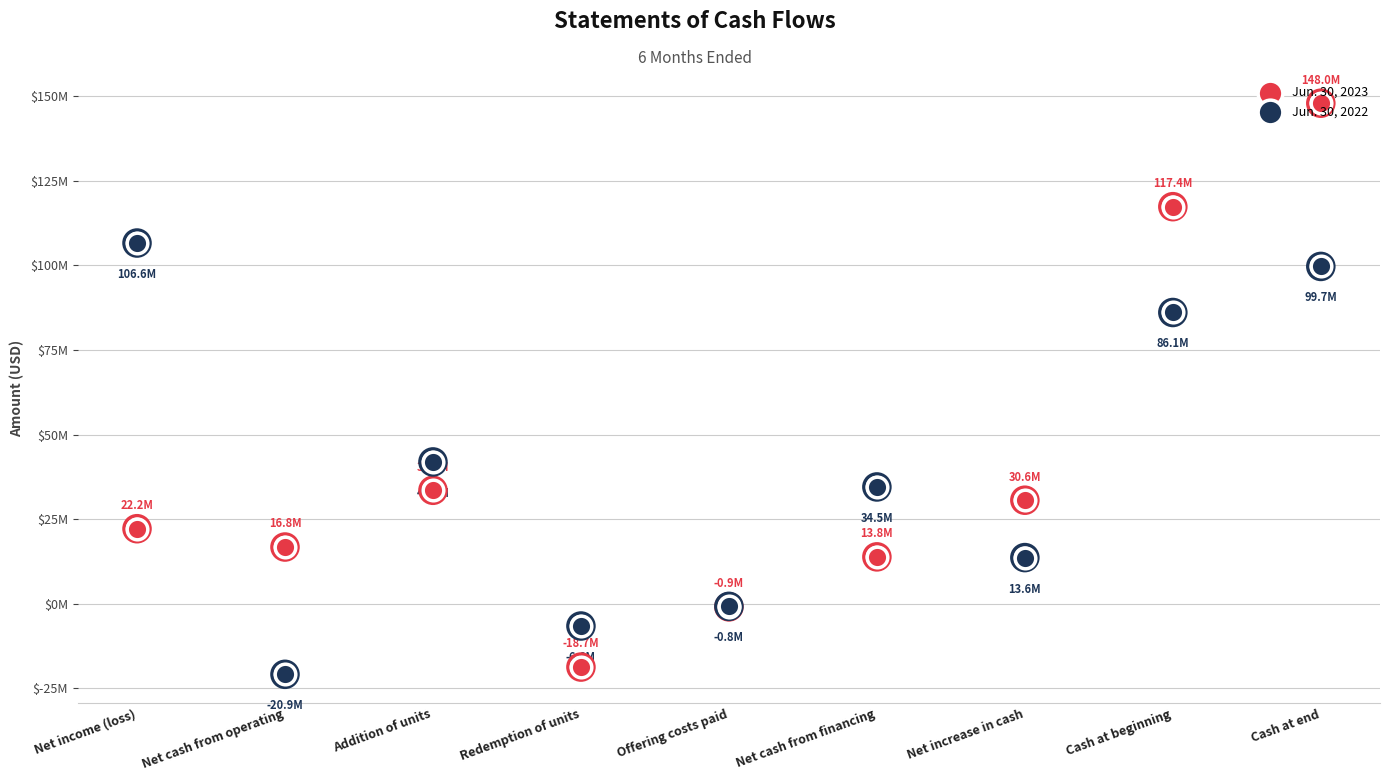

Which series reaches the minimum Y coordinate?

Jun. 30, 2022